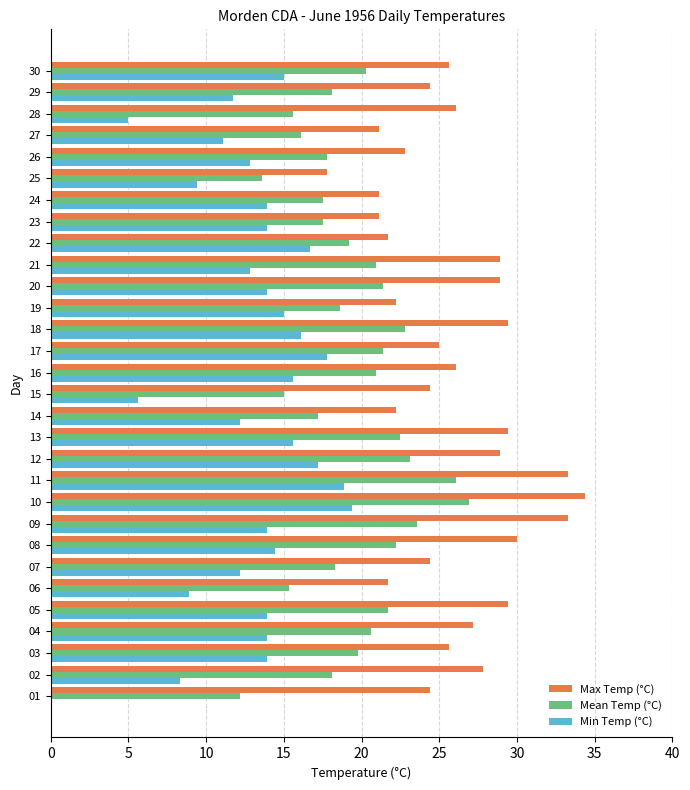

At which label does Mean Temp (°C) reach its peak?

10